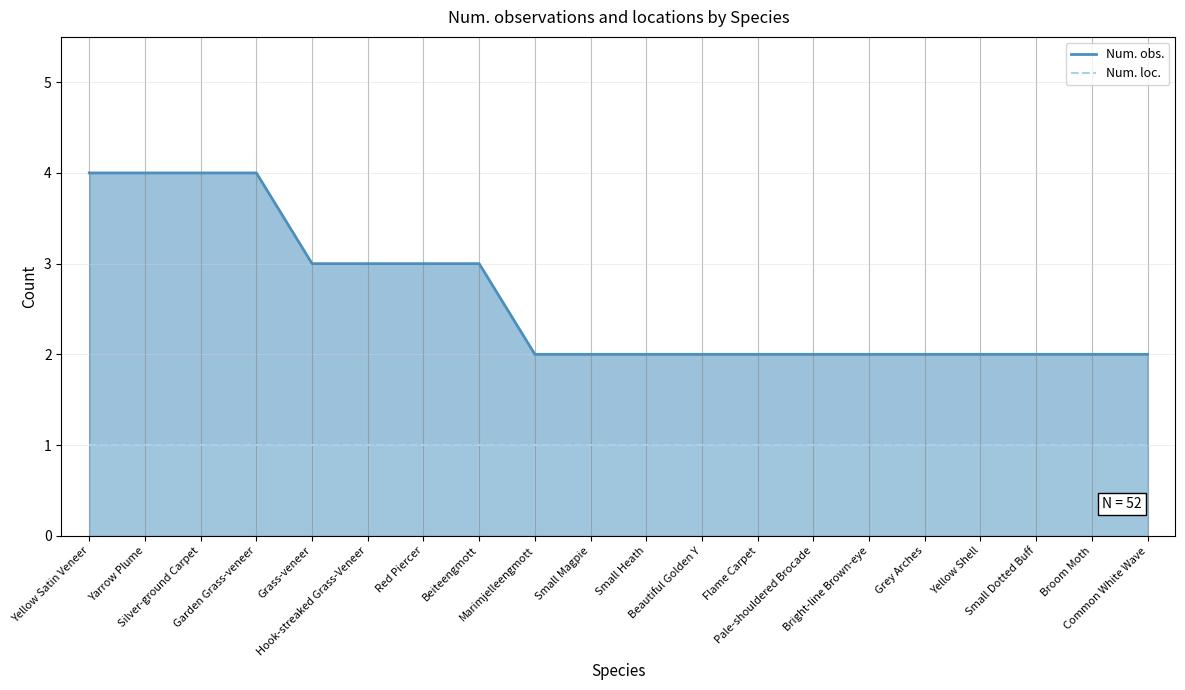

Which label corresponds to the largest value in the chart?

Yellow Satin Veneer